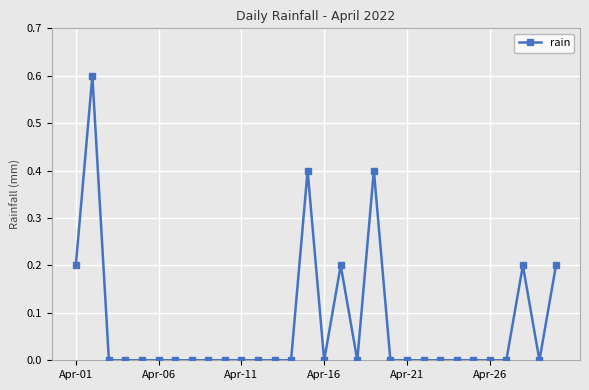

What is the average value?

0.1